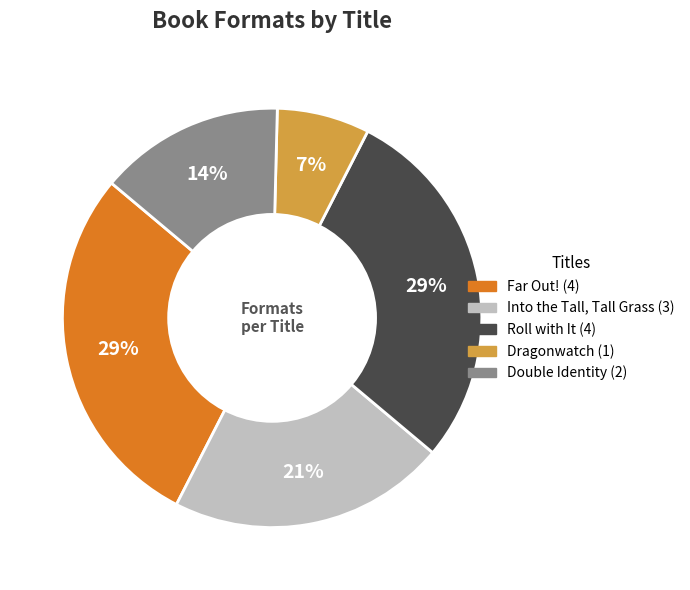

Do Dragonwatch and Roll with It together represent more than half of the pie?

No